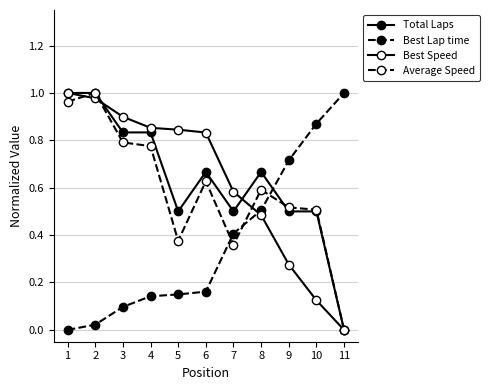

At which category is the sum across all series the highest?

2